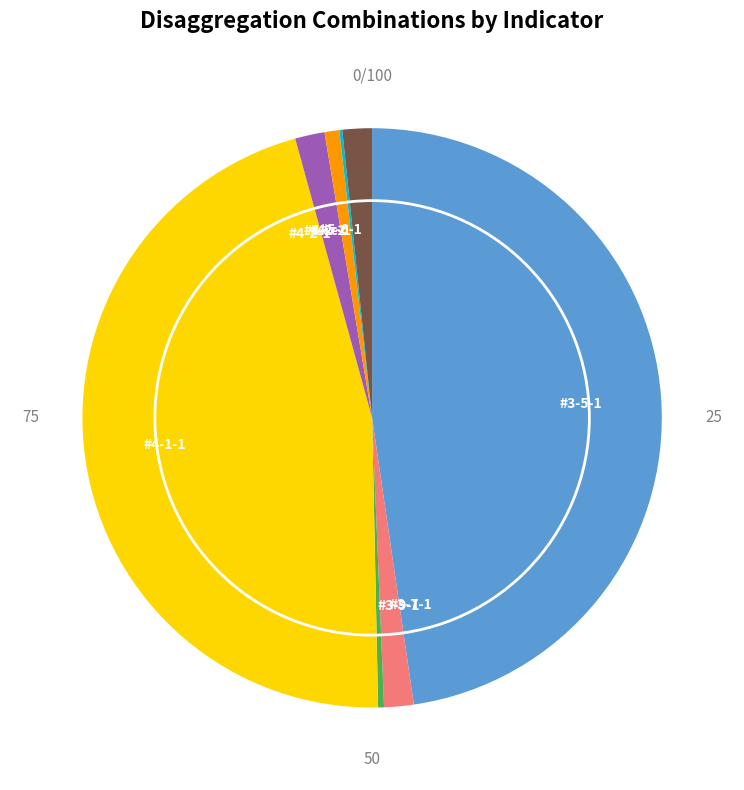

What is the largest slice in the pie chart?

#3-5-1